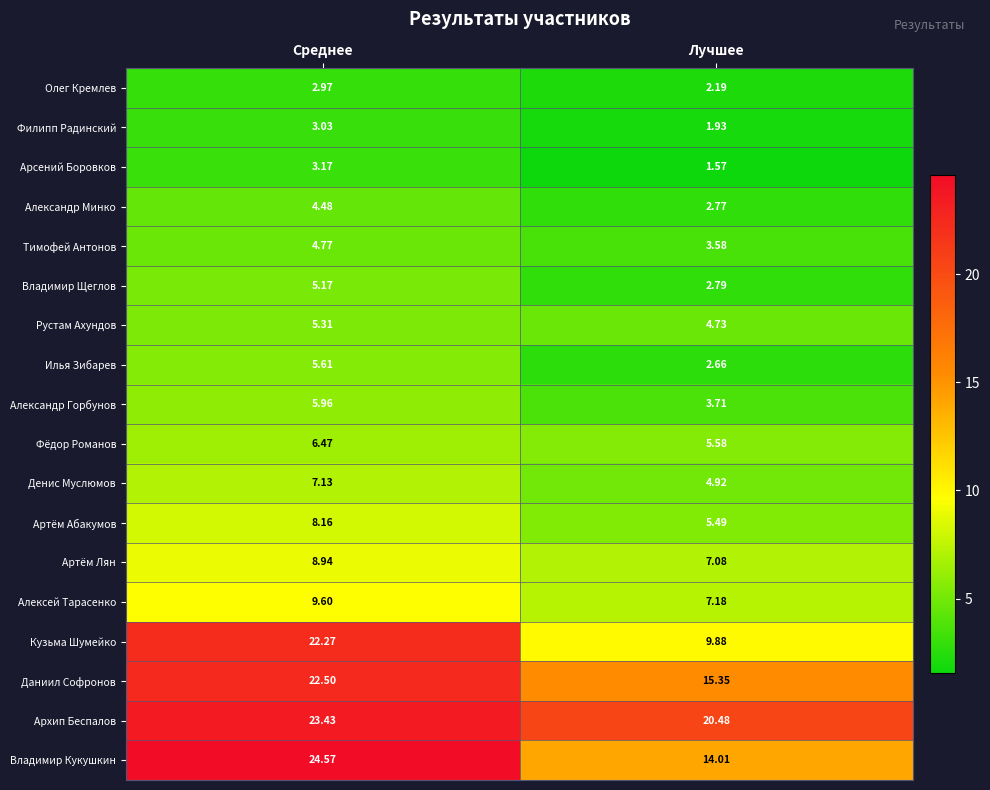

How many categories are shown in the chart?

2